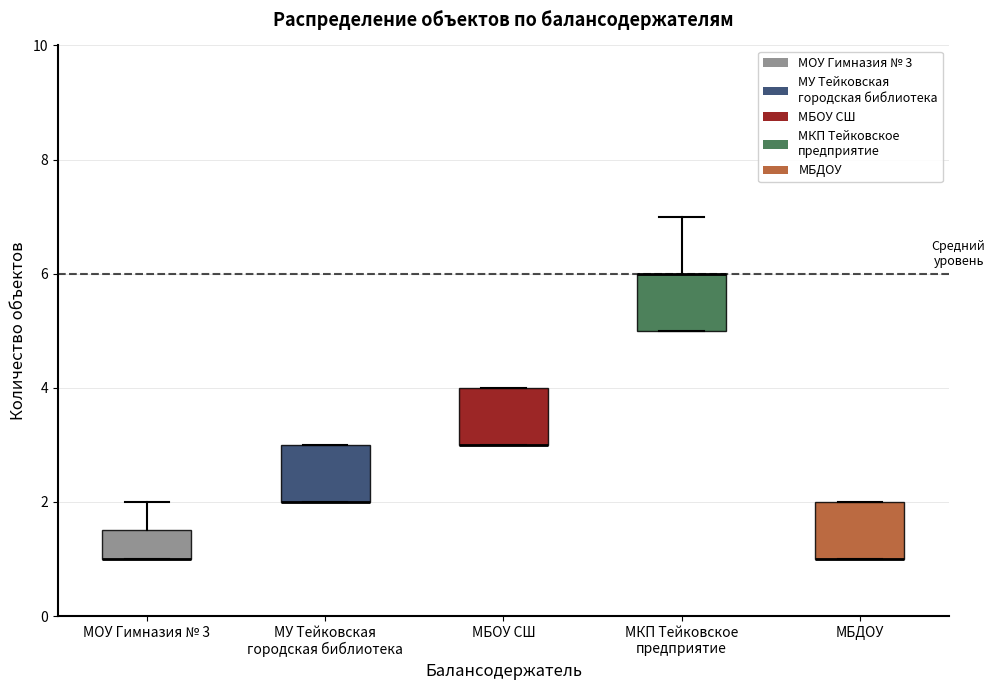

Where does the upper whisker of the box for МОУ Гимназия № 3 end on the y-axis? The values are not printed on the chart, so give them approximately, as read against the axis.

2.0